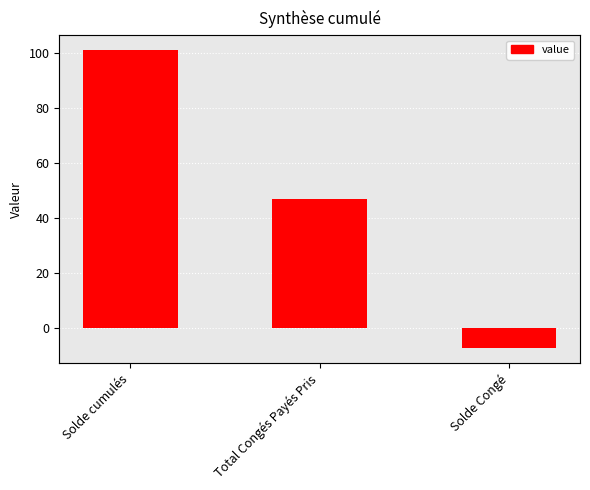

Between Solde Congé and Total Congés Payés Pris, which is larger?

Total Congés Payés Pris